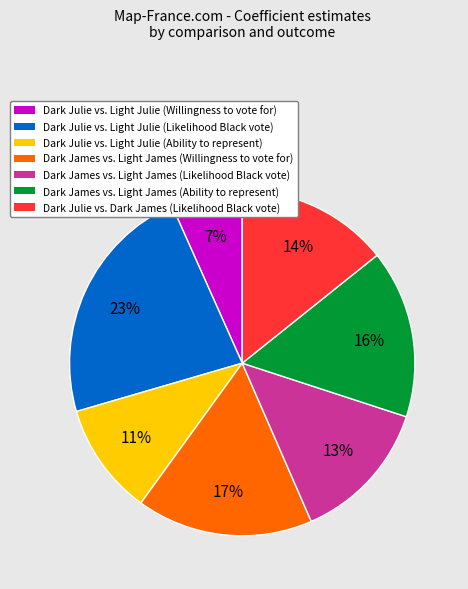

Does any single category account for the majority?

No